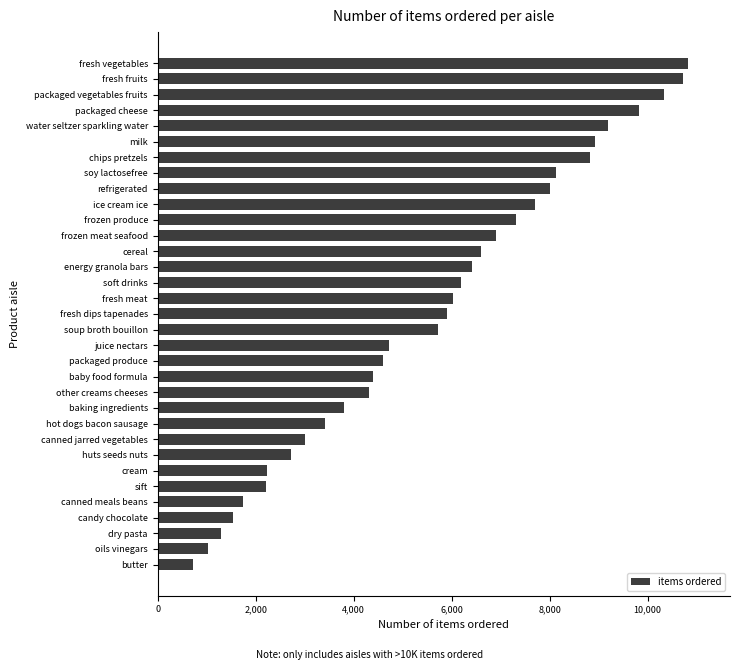

Are the bars grouped side by side (vs. stacked)?

No